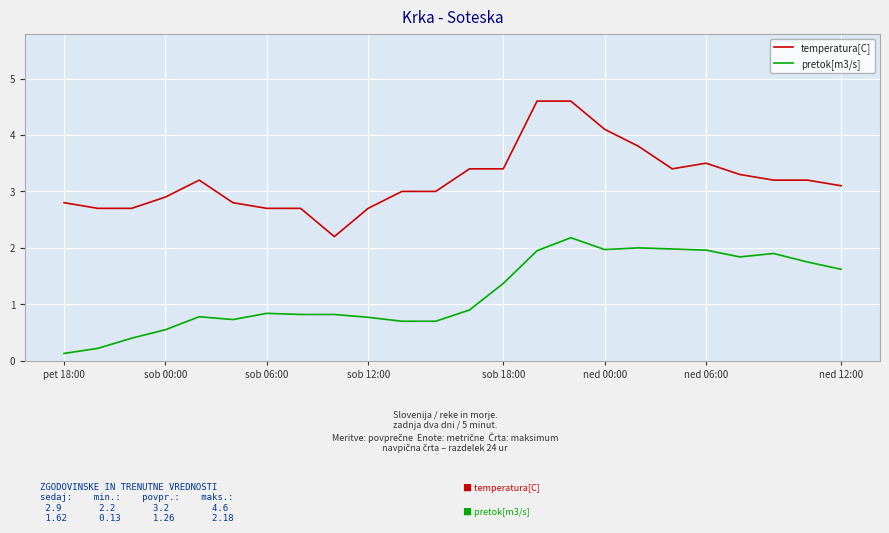

What is the maximum value shown in the chart?

4.6